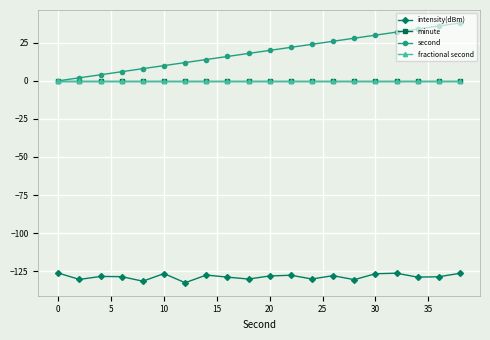

Does the chart have visible grid lines?

Yes